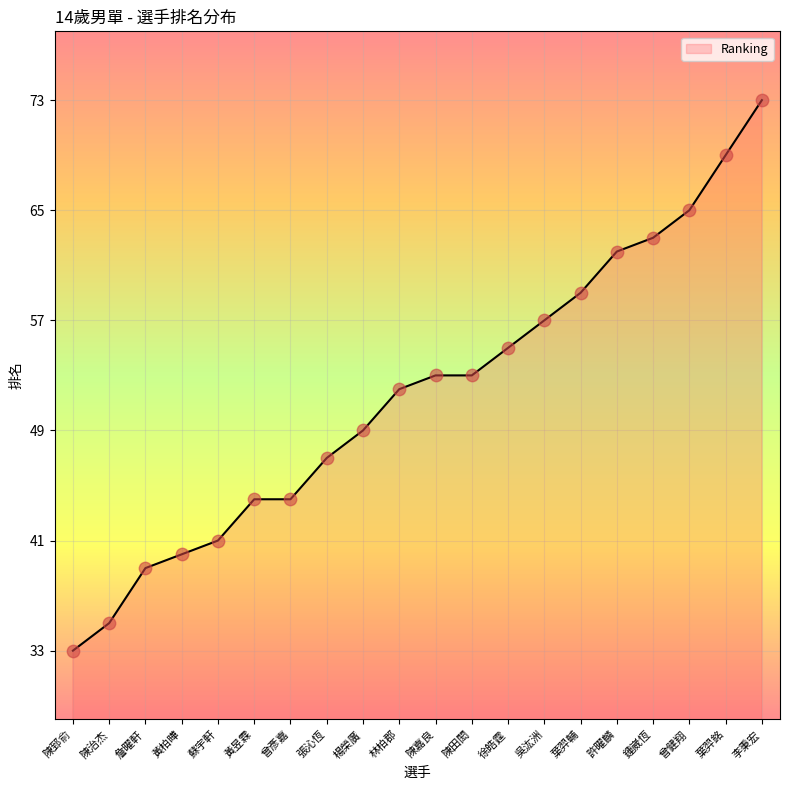

Between 陳嘉良 and 鍾崴恆, which is larger?

鍾崴恆